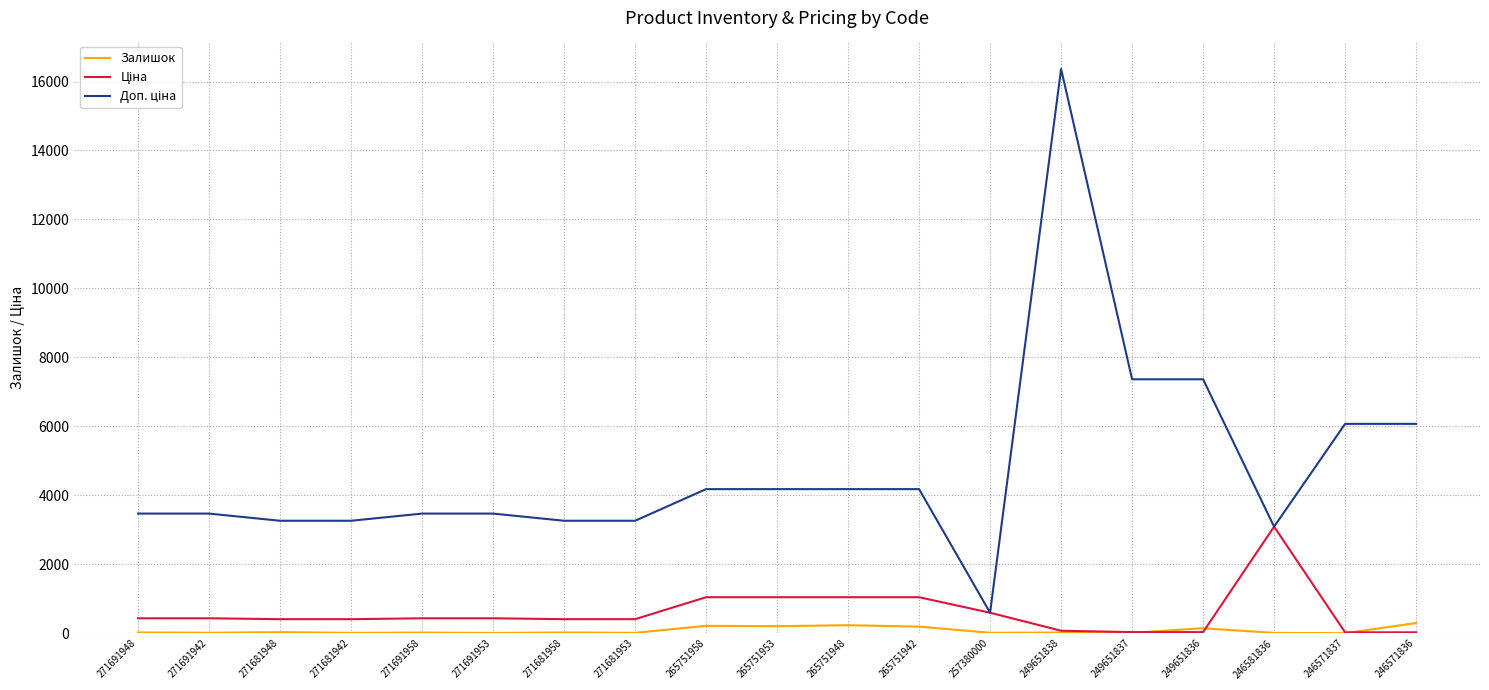

What position from the left is 271681942?

4